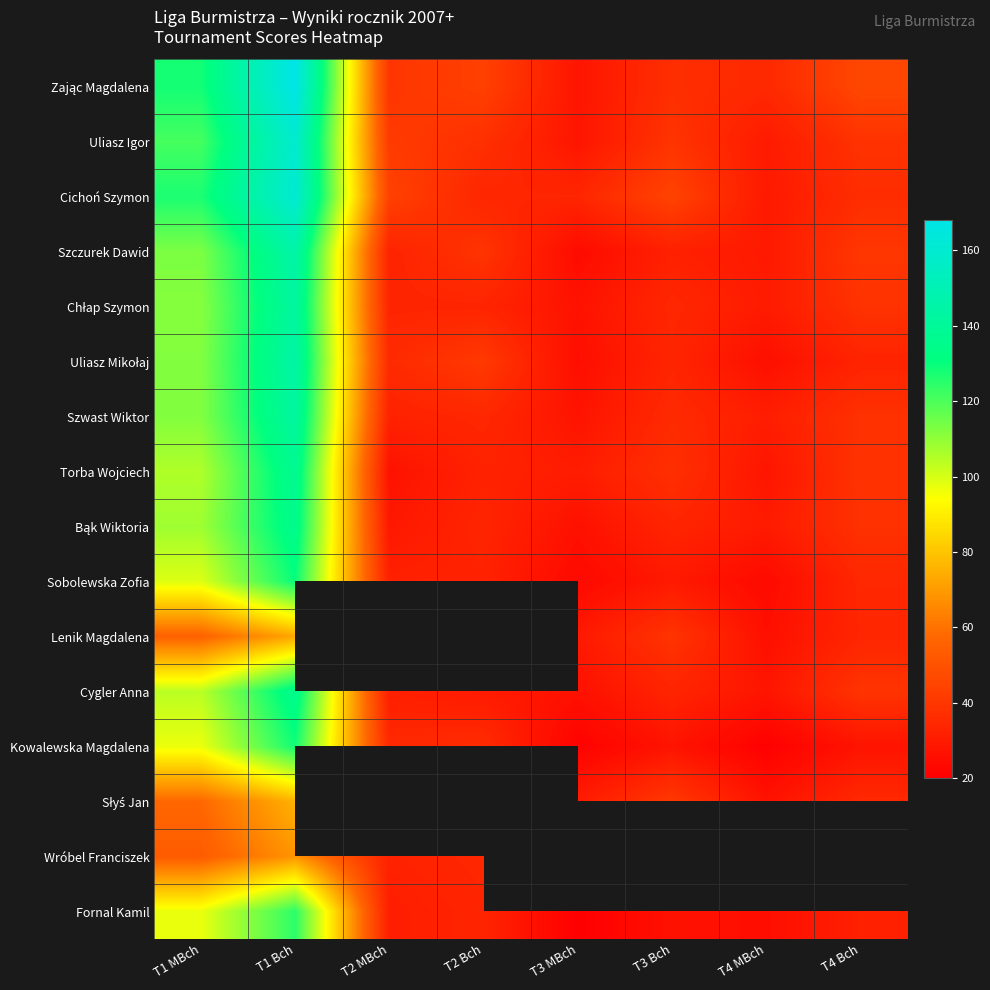

Which has a higher value, T4 Bch or T2 Bch?

T4 Bch